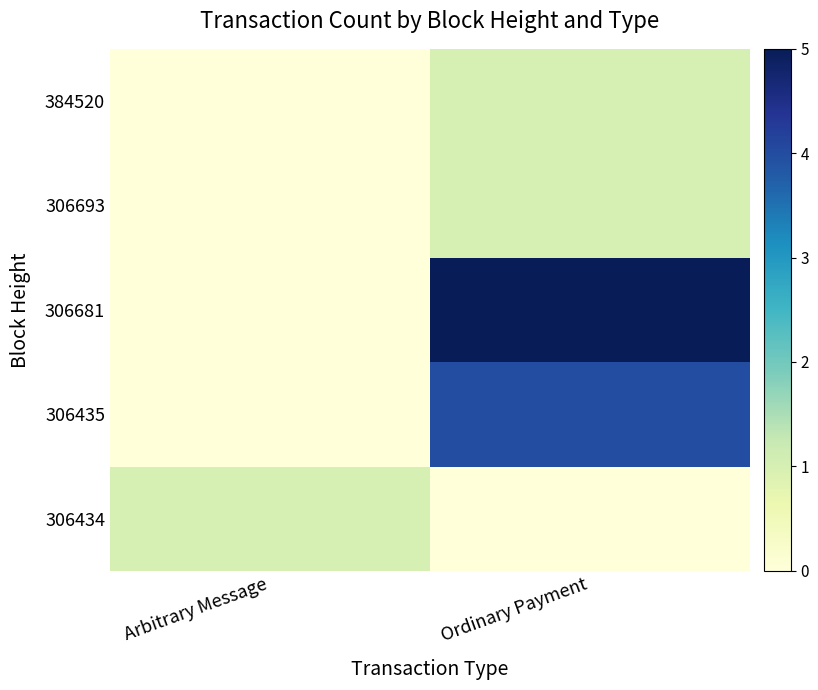

What is the spread (max minus min) of values at Ordinary Payment?

5